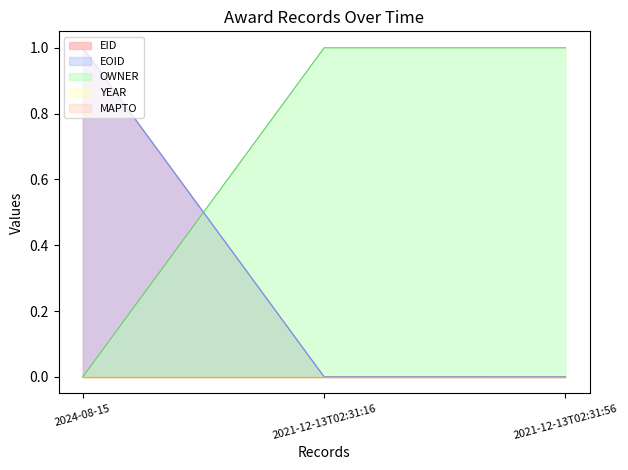

What is the sum of the EID values at 2024-08-15 and 2021-12-13T02:31:56?

1.0